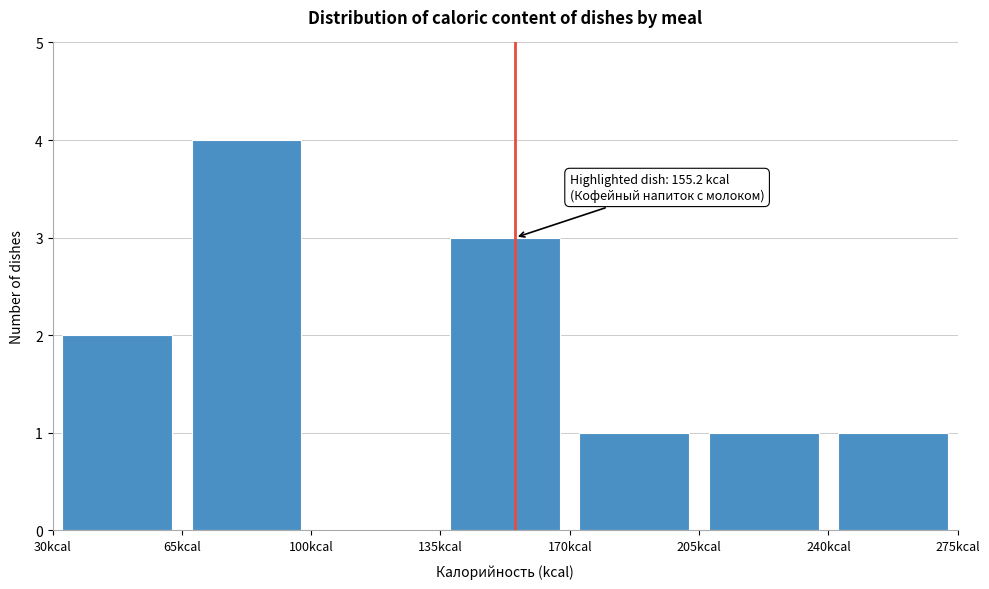

Over which range of the x-axis is the bar tallest?

65 to 100